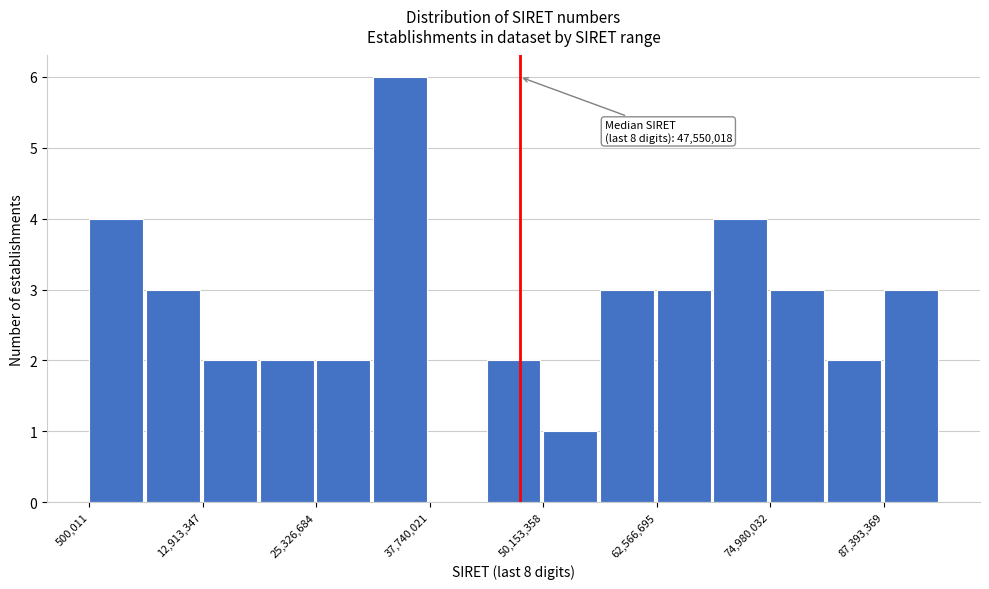

Read against the x-axis, roughly where is the centre of the tallest bar?

34000000